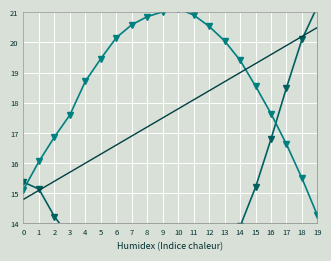

What is the difference between the highest and lowest values at 11?

9.4